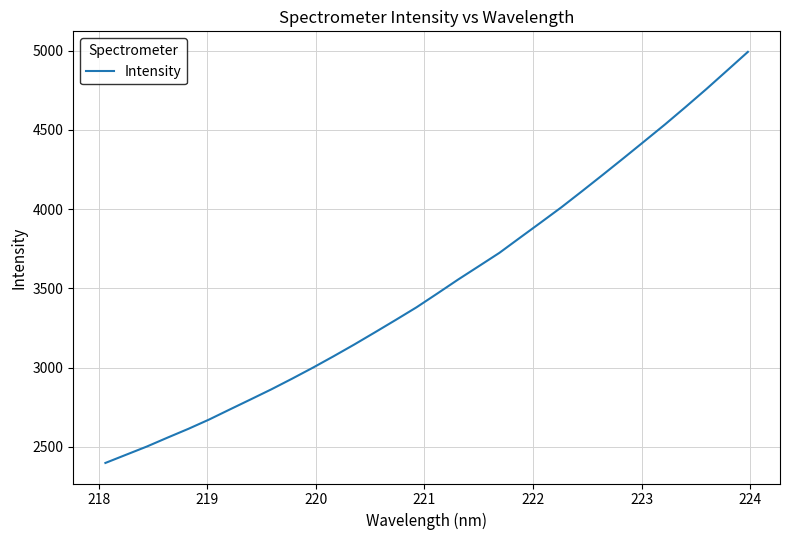

What is the difference between the second highest and minimum values?

2475.4